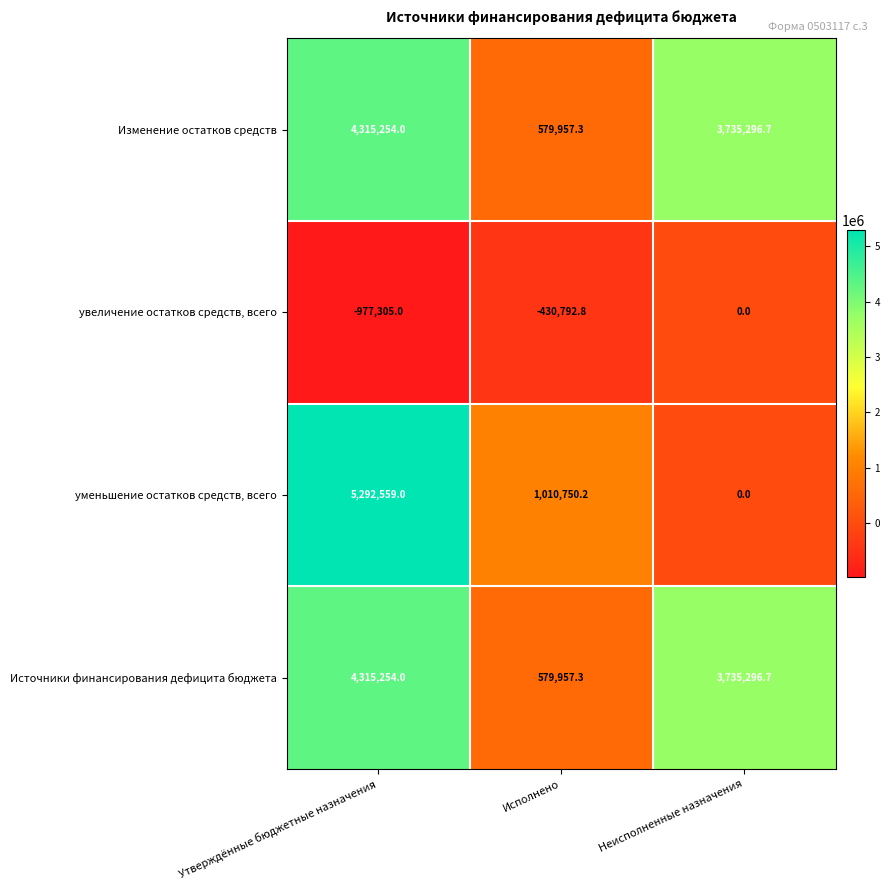

What is the total value across all series at Неисполненные назначения?

7470593.4